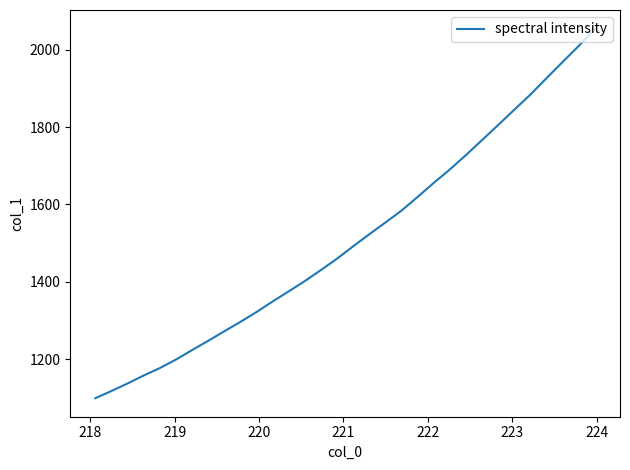

What is the maximum value shown in the chart?

2054.8